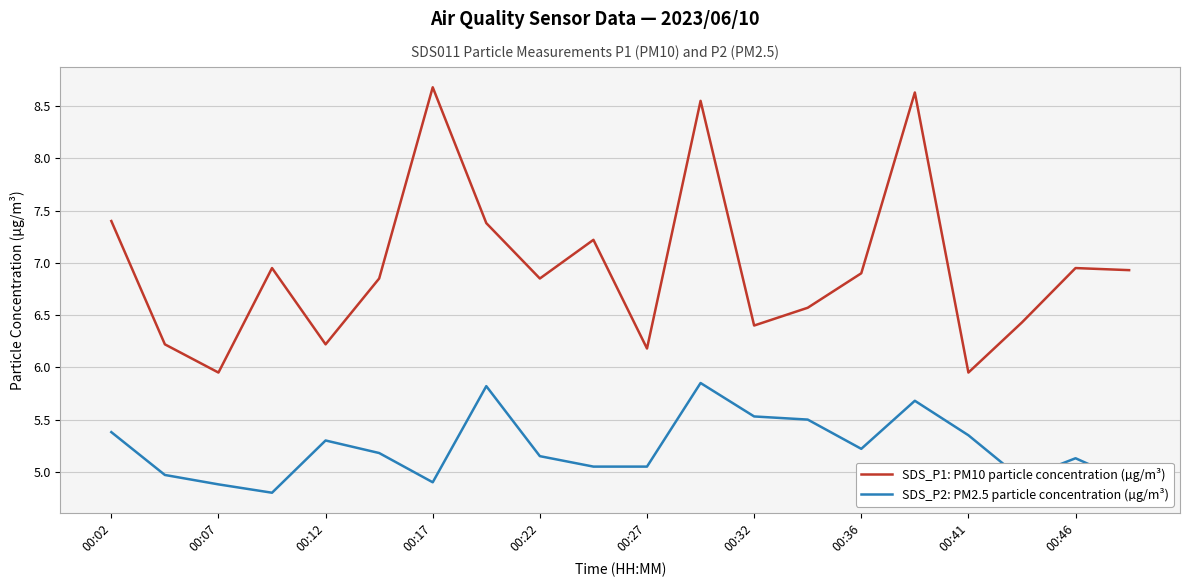

True or false: SDS_P1: PM10 particle concentration (µg/m³) and SDS_P2: PM2.5 particle concentration (µg/m³) cross at least once.

False